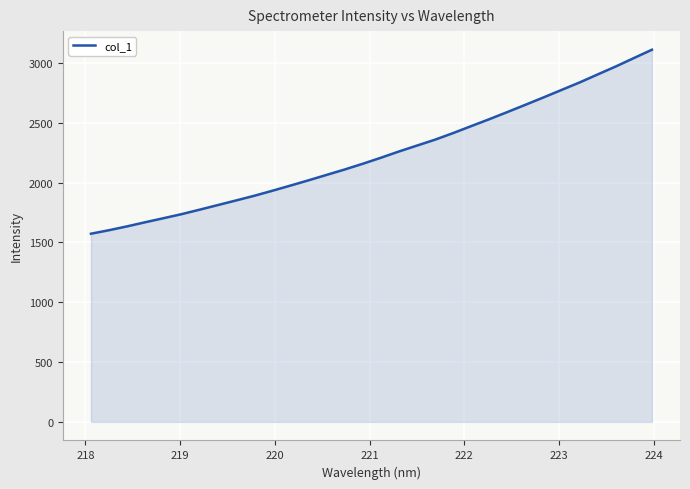

True or false: there are more than 1 points higher than both neighbors.

False